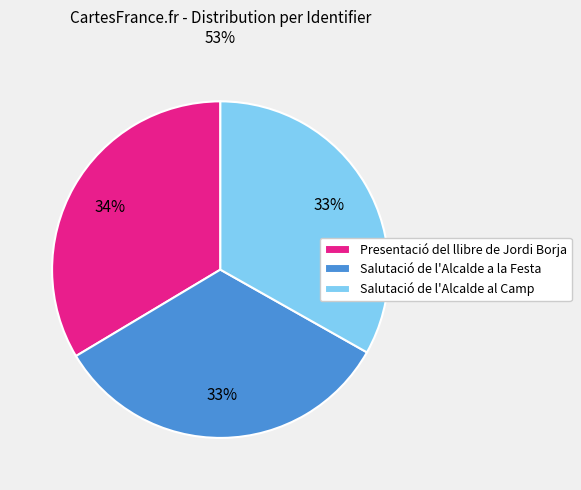

How many segments does this pie chart have?

3